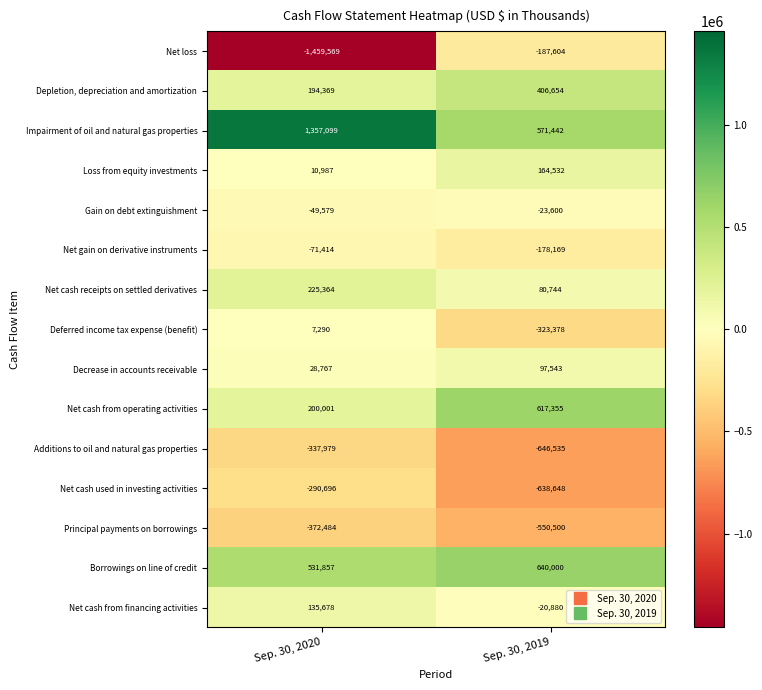

Read the Depletion, depreciation and amortization value at Sep. 30, 2019.

406654